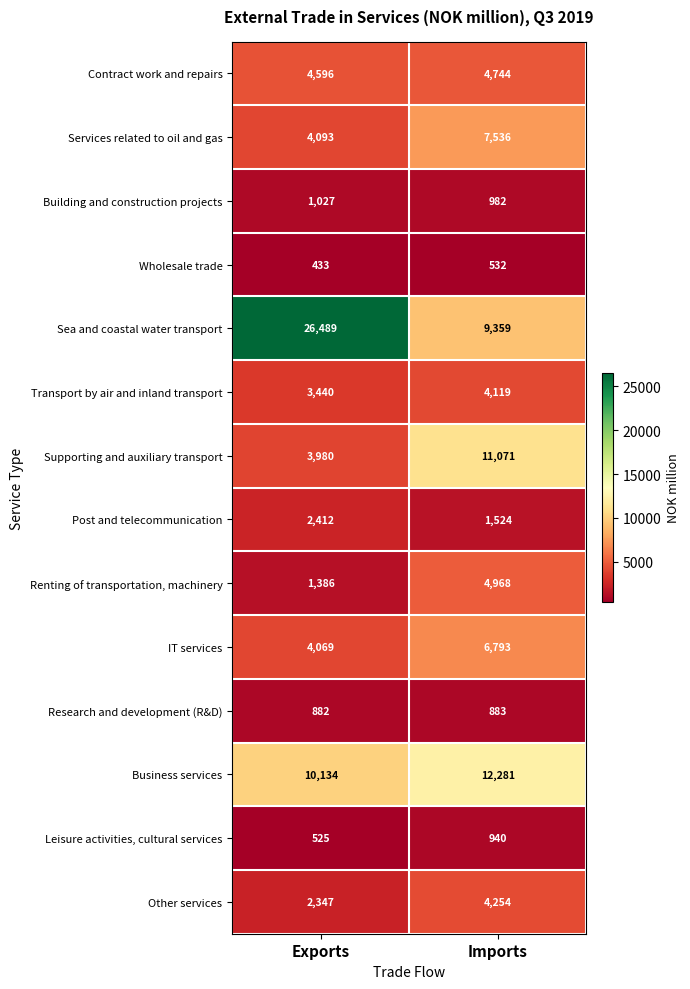

What is the difference between the Post and telecommunication values at Exports and Imports?

888